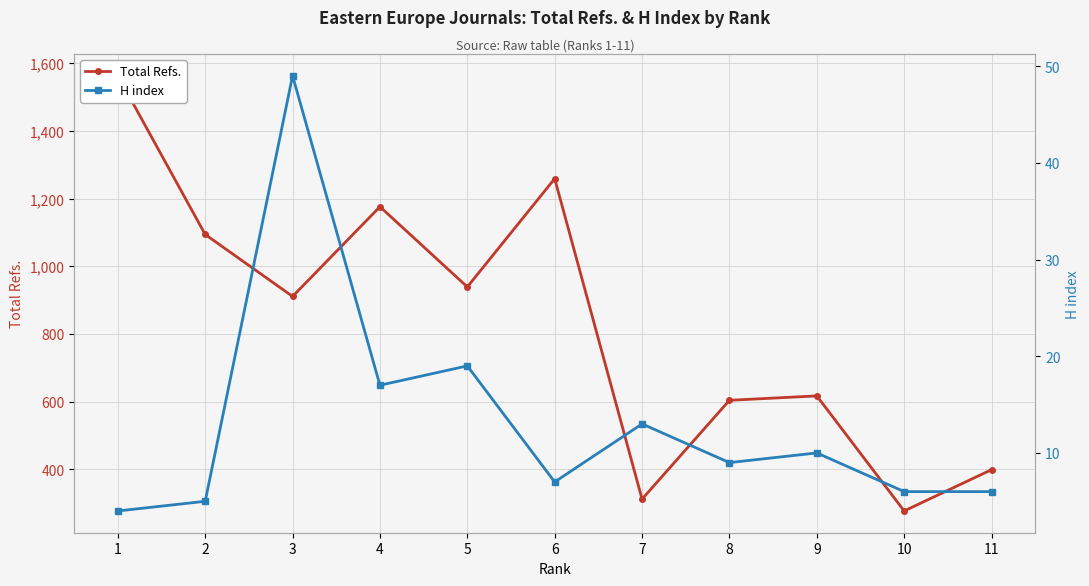

Reading left to right, what are all the values shown in this chart?

Total Refs.: 1=1563	2=1094	3=911	4=1176	5=939	6=1259	7=312	8=604	9=617	10=277	11=399
H index: 1=4	2=5	3=49	4=17	5=19	6=7	7=13	8=9	9=10	10=6	11=6